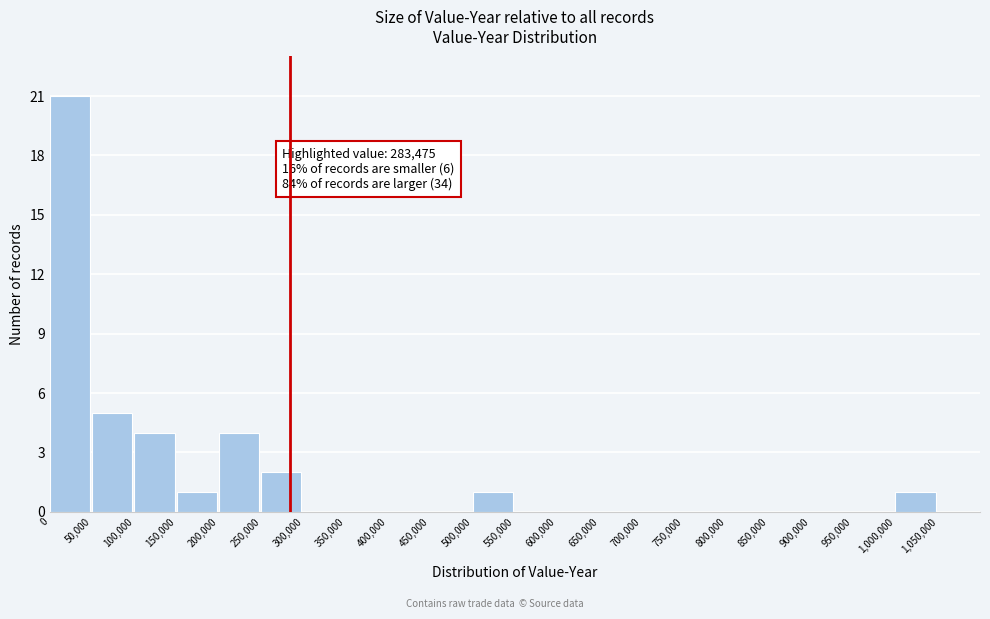

Over which range of the x-axis is the bar tallest?

0 to 50000